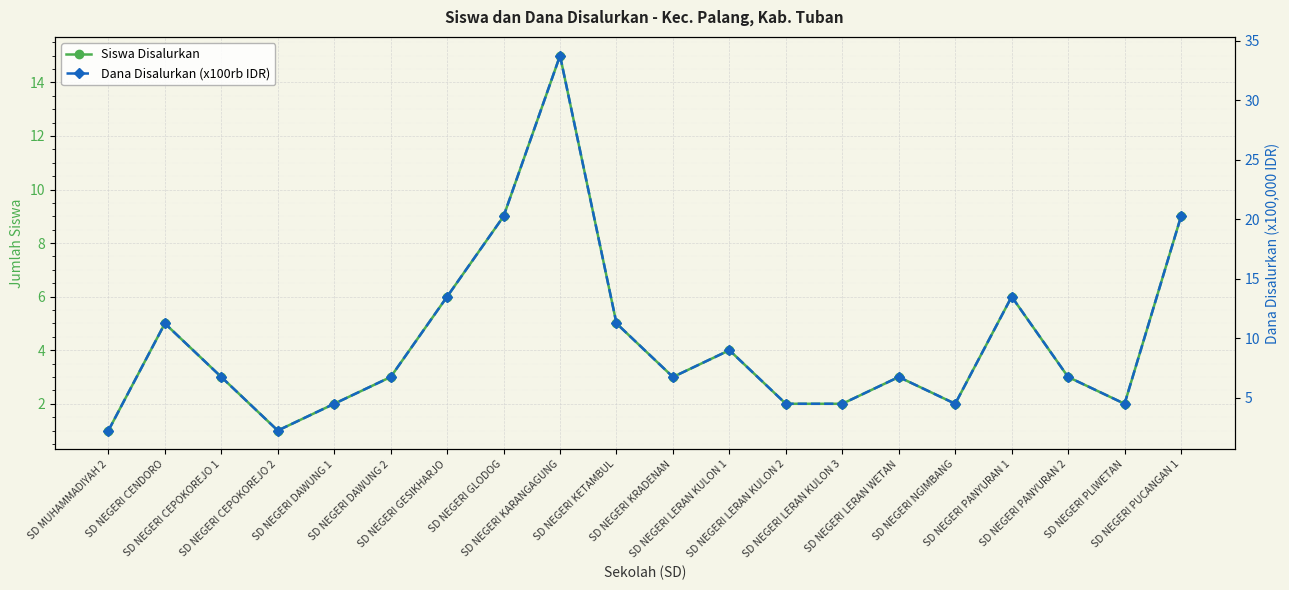

Rank the series at SD NEGERI GESIKHARJO from lowest to highest value.

Siswa Disalurkan, Dana Disalurkan (x100rb IDR)